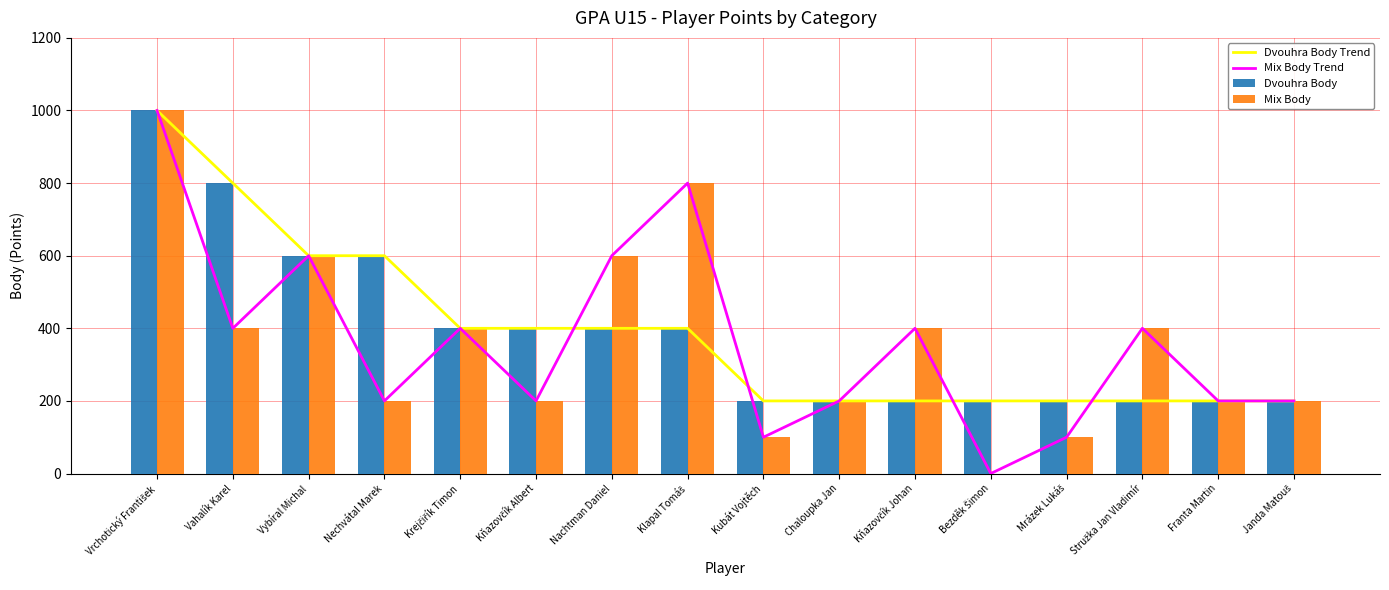

At which category is the sum across all series the highest?

Vrchotický František